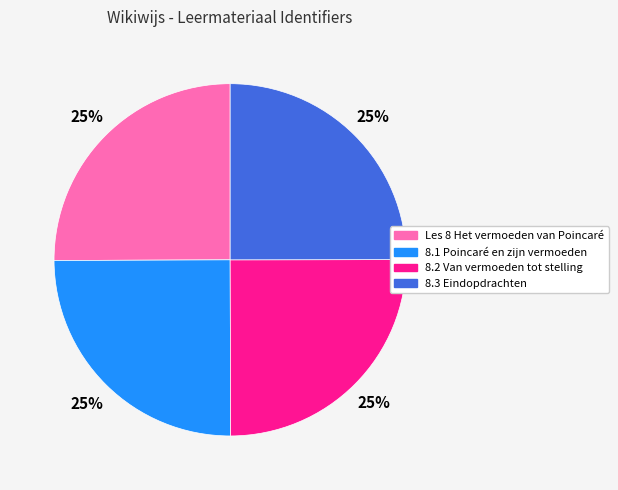

What is the ratio of the value at 8.3 Eindopdrachten to the value at 8.1 Poincaré en zijn vermoeden?

1.0